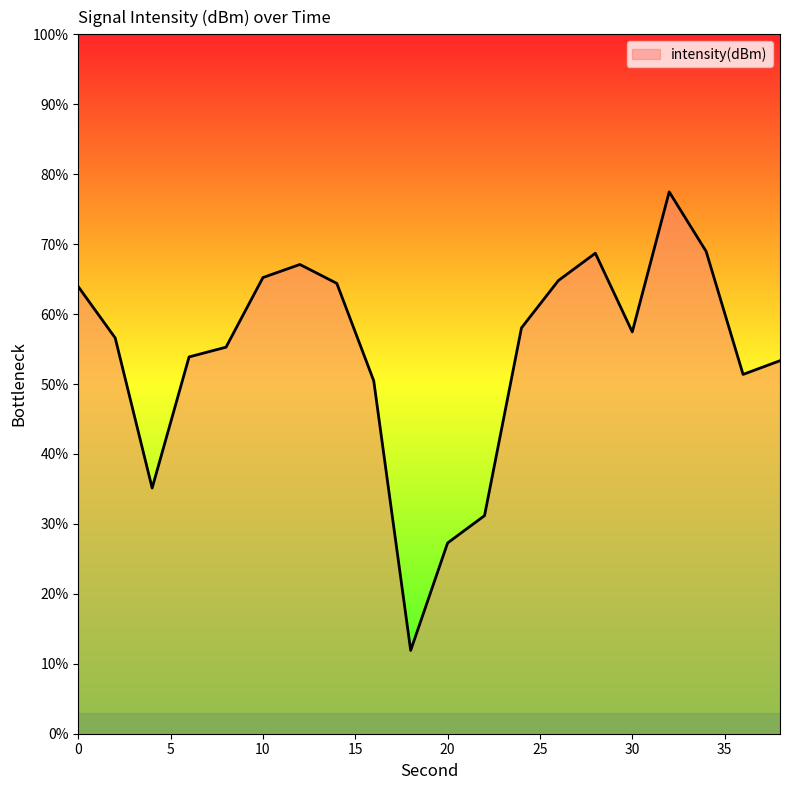

What is the minimum value shown in the chart?

11.9